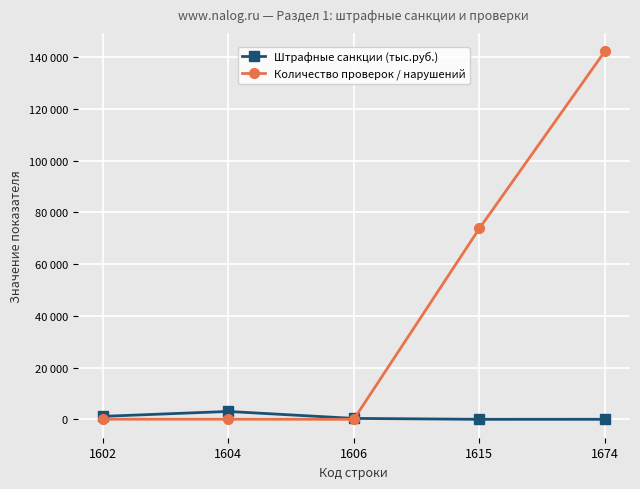

Between 1606 and 1674, which is larger?

1606